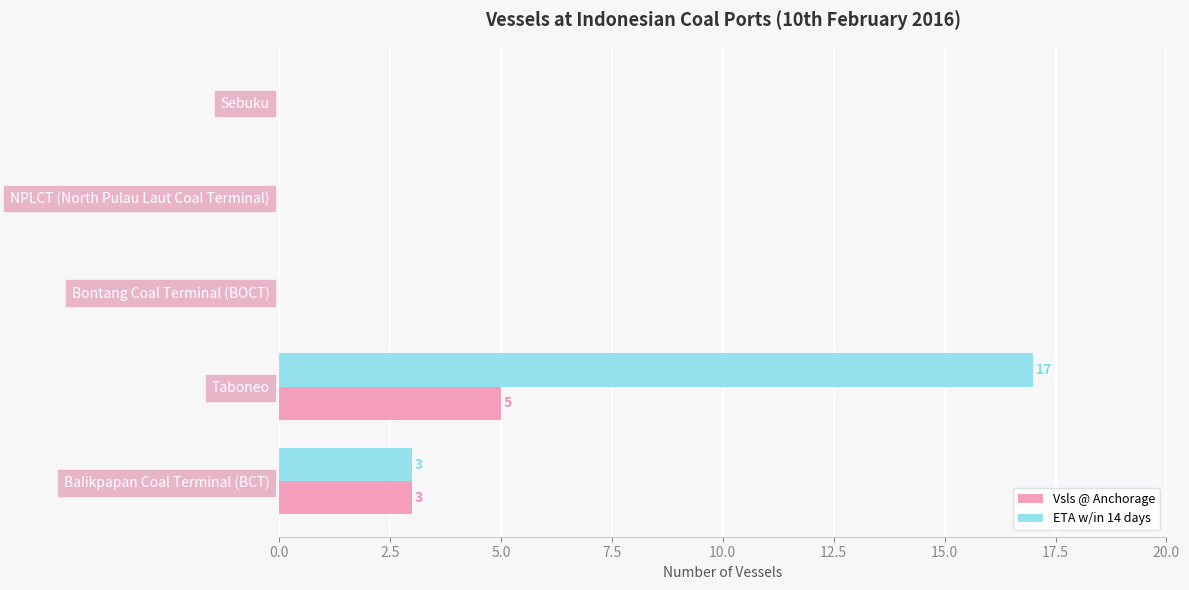

Which category has the highest value across all series?

Taboneo